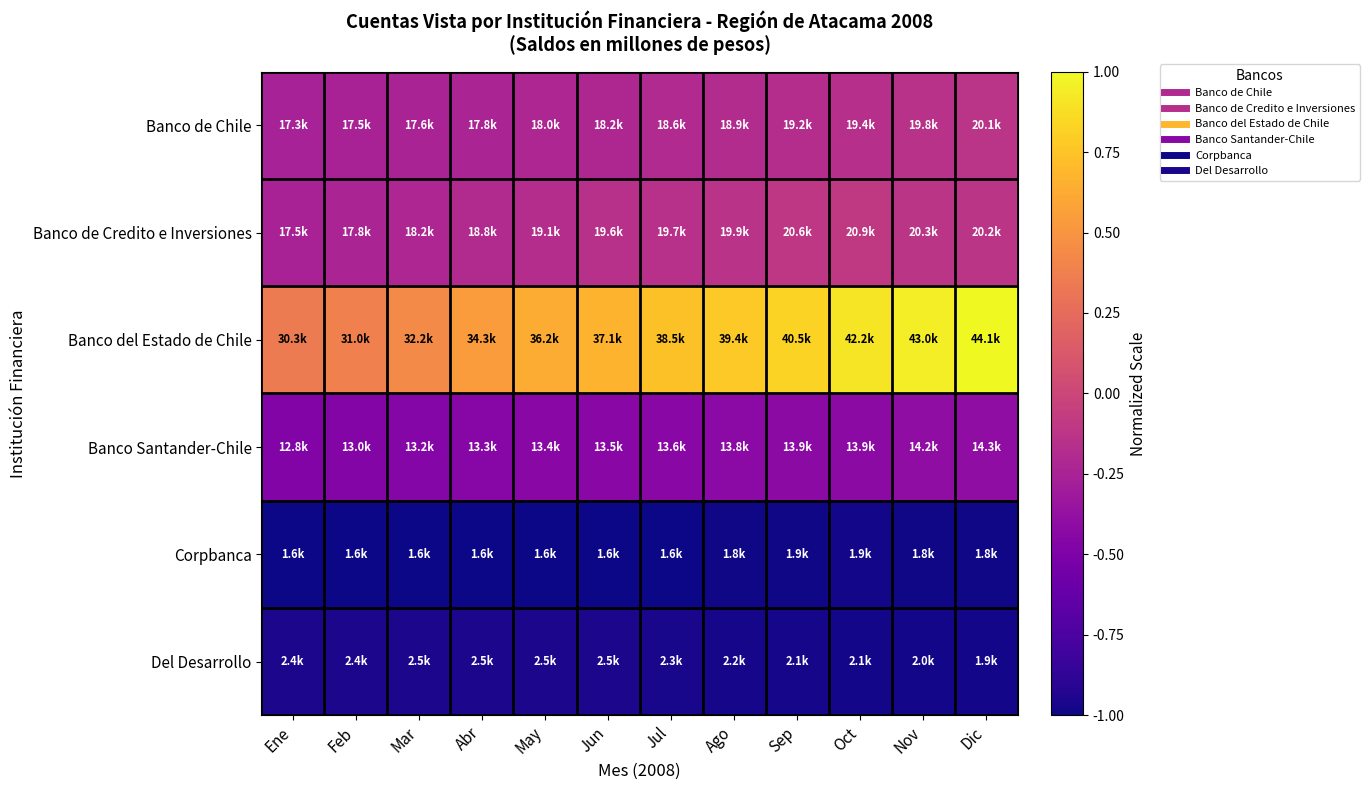

What is the total value across all series at Abr?

-2.3